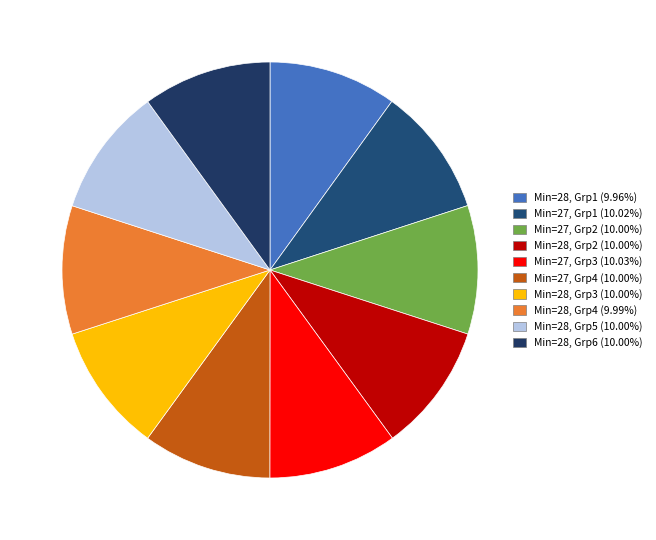

Rank the categories by value from highest to lowest.

27, 27, 28, 27, 28, 27, 28, 28, 28, 28